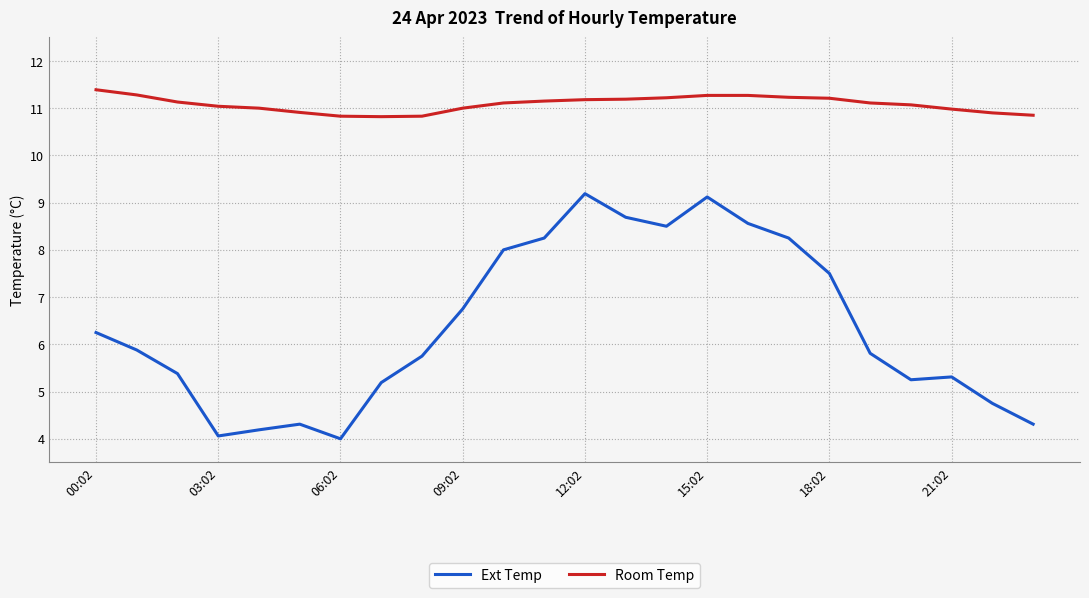

List the series in order of their peak value, highest first.

Room Temp, Ext Temp